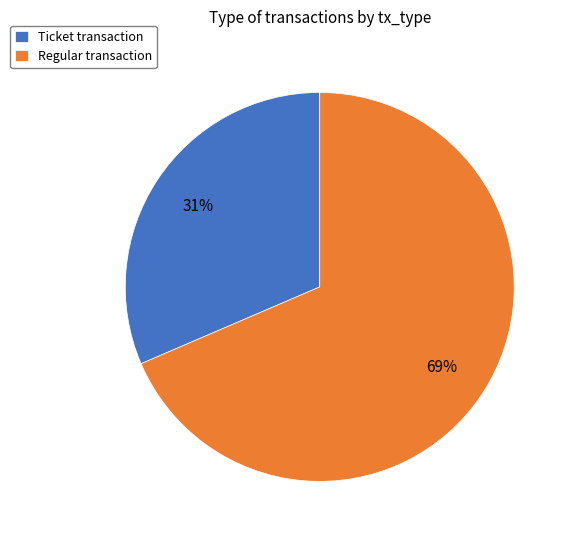

To the nearest percent, what is the combined percentage of Regular transaction and Ticket transaction?

100%